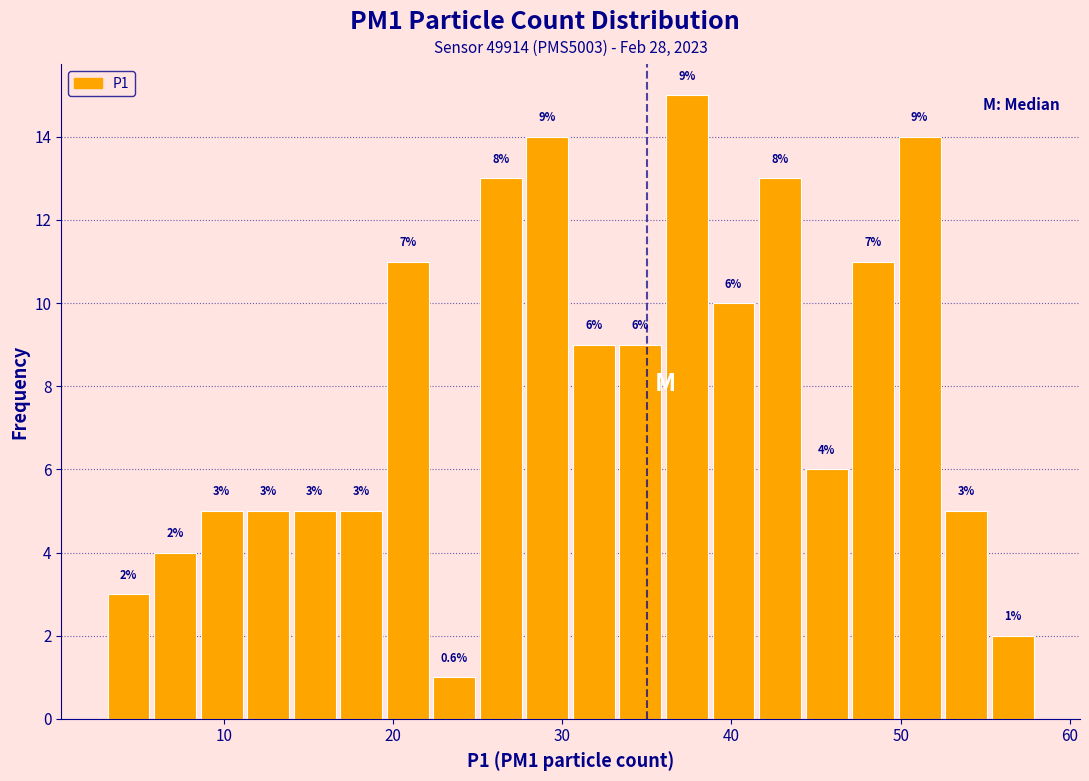

Around what value on the x-axis is the tallest bar? Give the approximate position of its centre, as read against the axis.

37